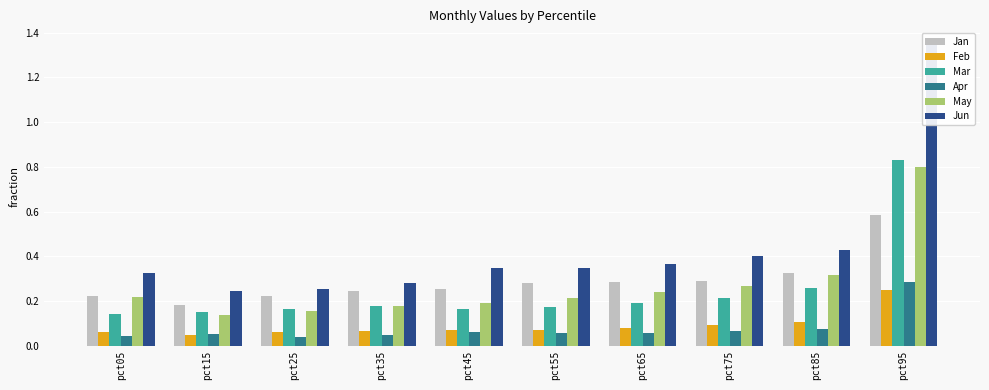

The Apr series shows 0.0 at pct25. True or false?

True